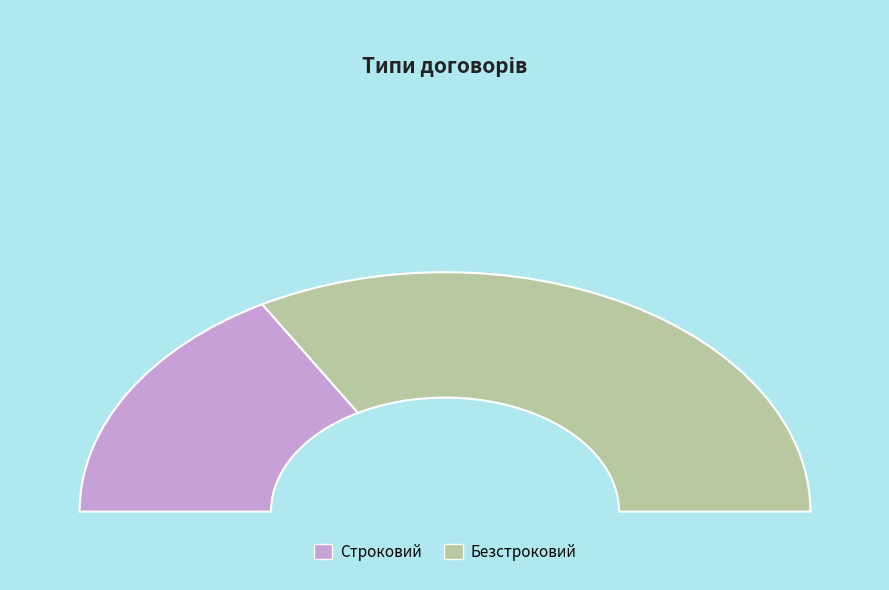

Combined, do Строковий and Безстроковий account for over 50%?

Yes